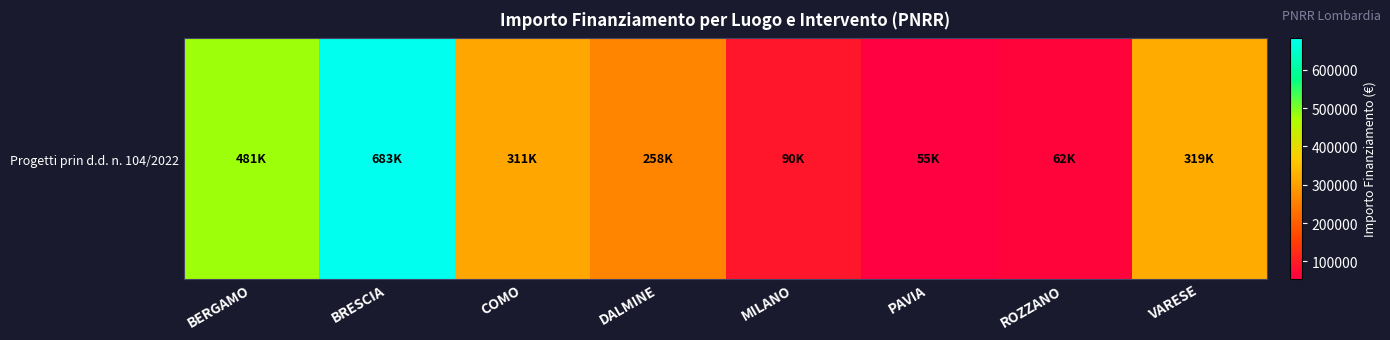

What value does the data have at BERGAMO?

480788.9